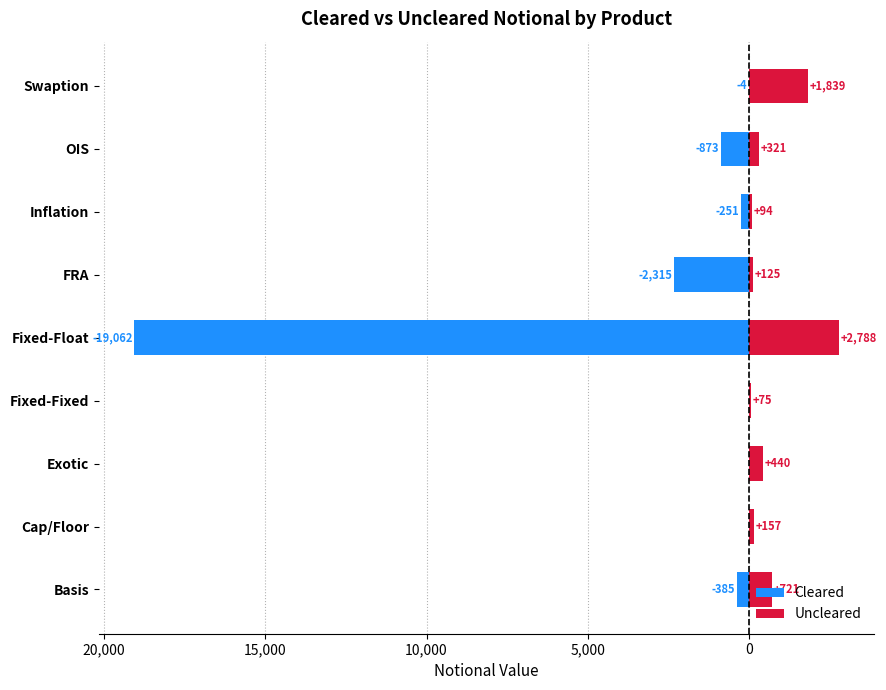

What is the maximum value shown in the chart?

2788